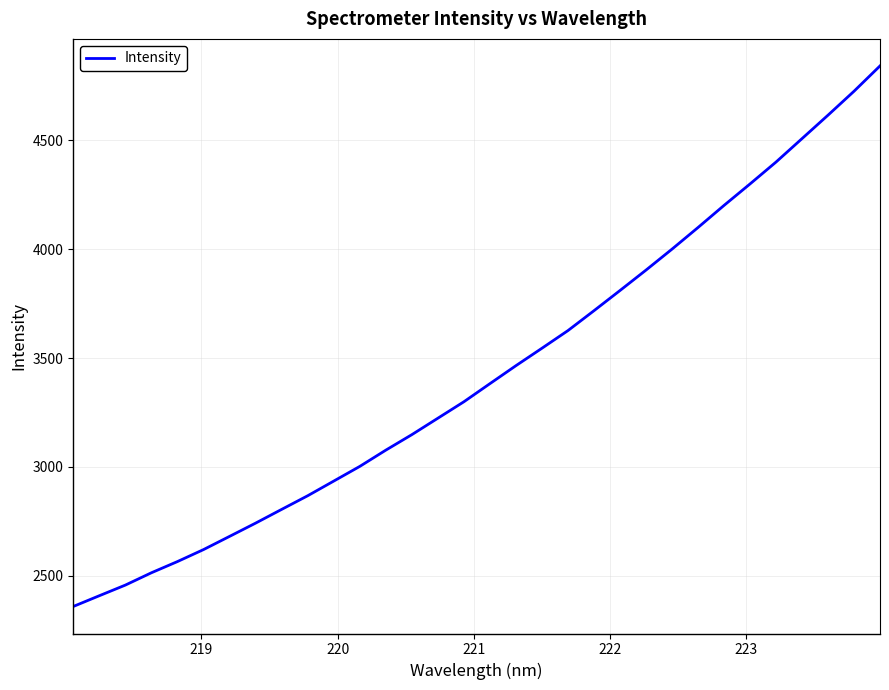

What is the difference between the maximum and minimum values?

2481.6